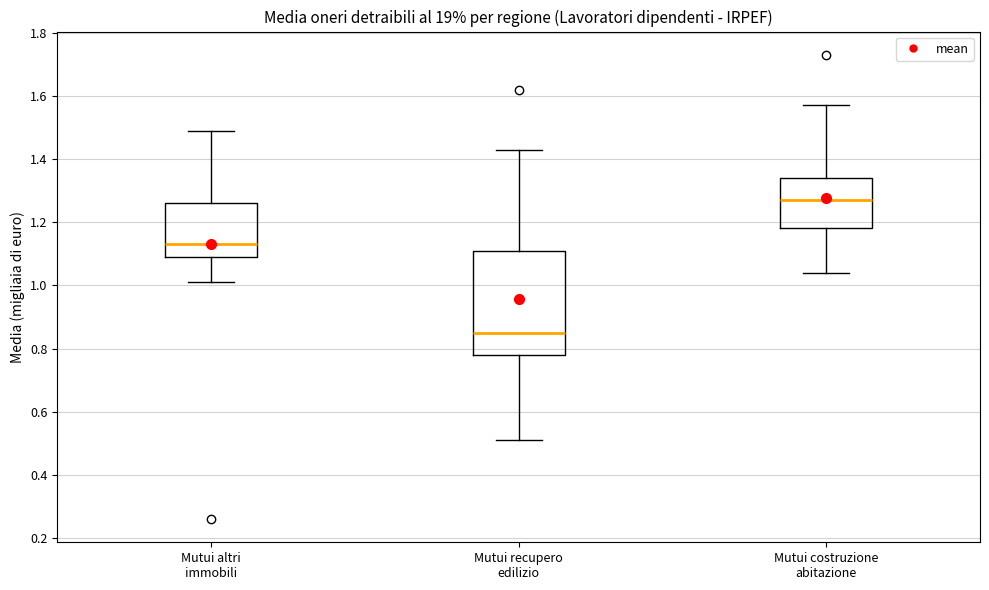

Reading left to right, transcribe this box plot: for each box, give where its median line is, the range the box spans, and where its two whiskers end, as read against the y-axis. The values are not printed on the chart, so give them approximately, as read against the axis.

Mutui altri immobili: median 1.14, box 1.10 to 1.26, whiskers 1.02 to 1.50
Mutui recupero edilizio: median 0.86, box 0.78 to 1.12, whiskers 0.52 to 1.44
Mutui costruzione abitazione: median 1.28, box 1.18 to 1.34, whiskers 1.04 to 1.58